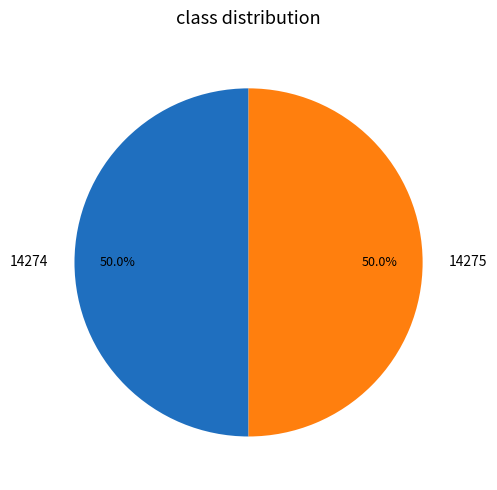

How many segments does this pie chart have?

2